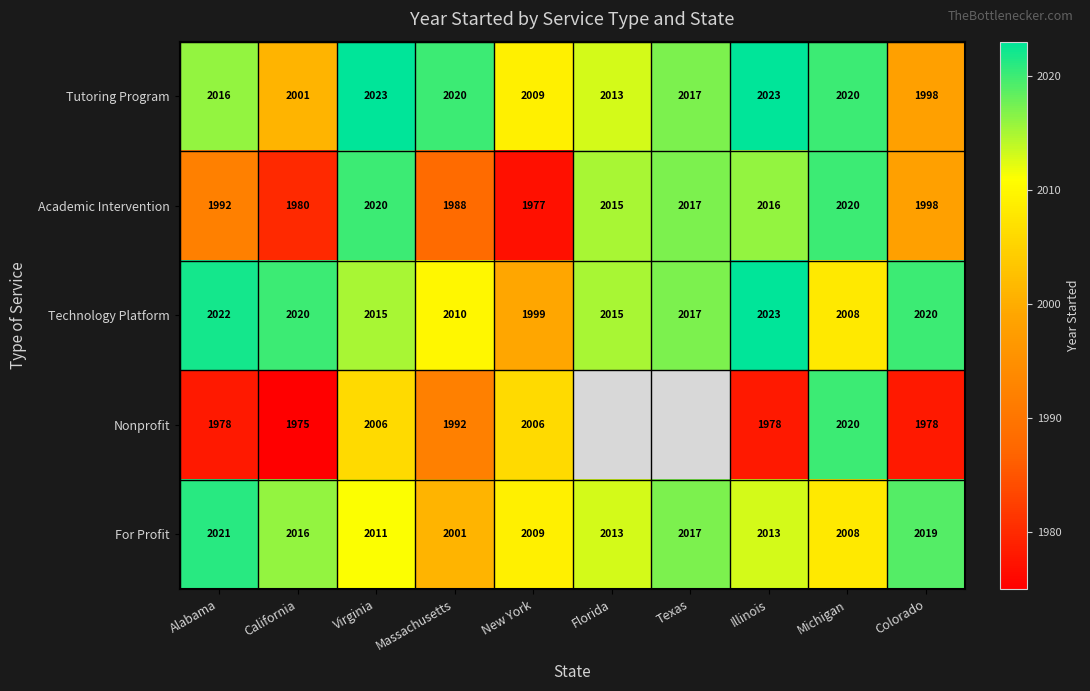

What is the total value across all series at Virginia?

10075